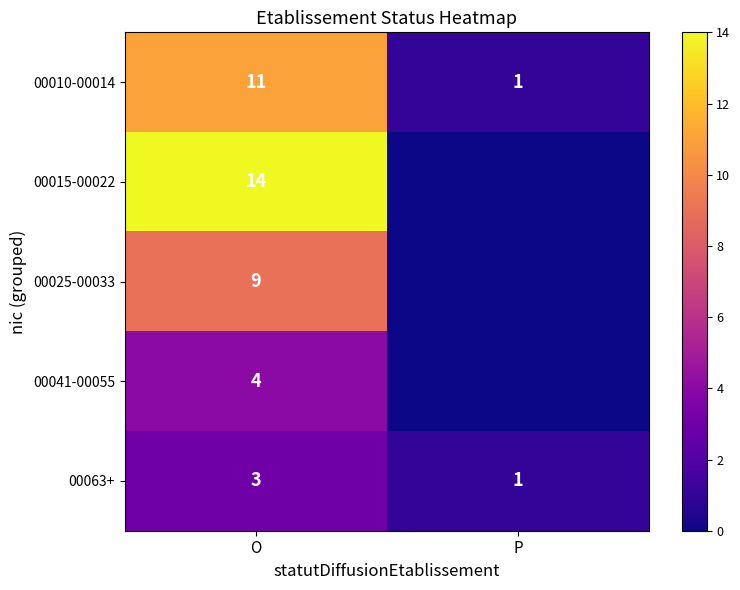

What is the average value of the 00010-00014 series?

6